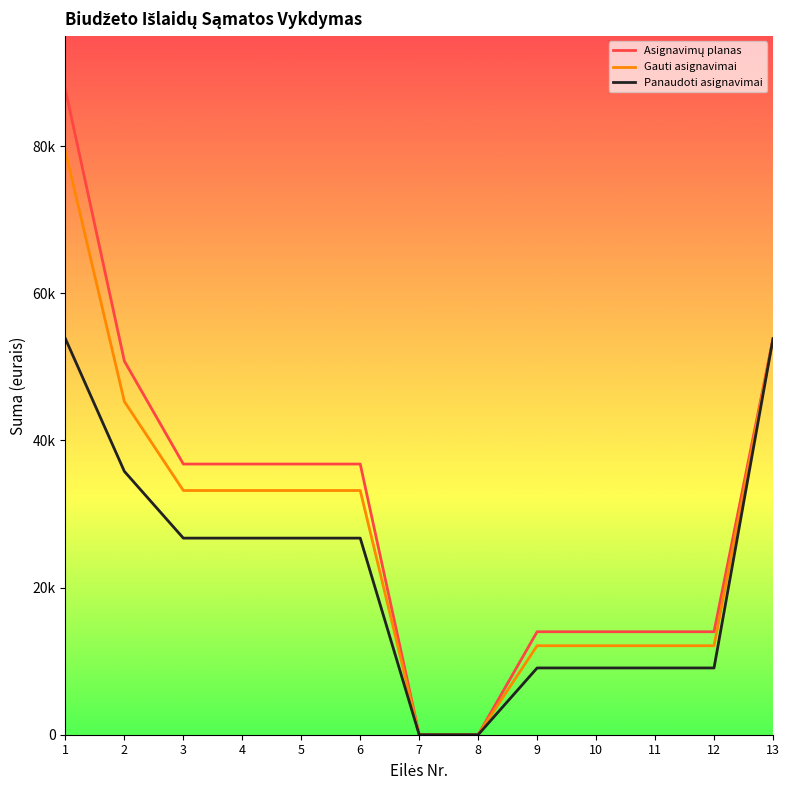

Is this an area chart (filled region under the line)?

No